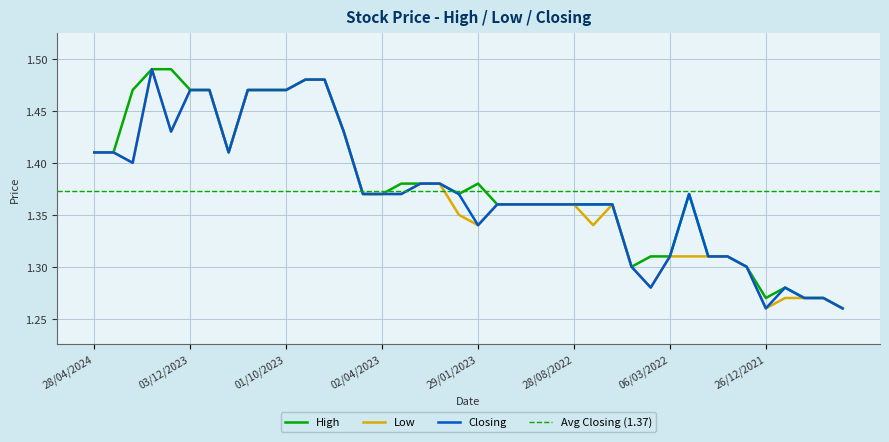

What is the difference between the Closing values at 14/05/2023 and 23/01/2022?

0.1